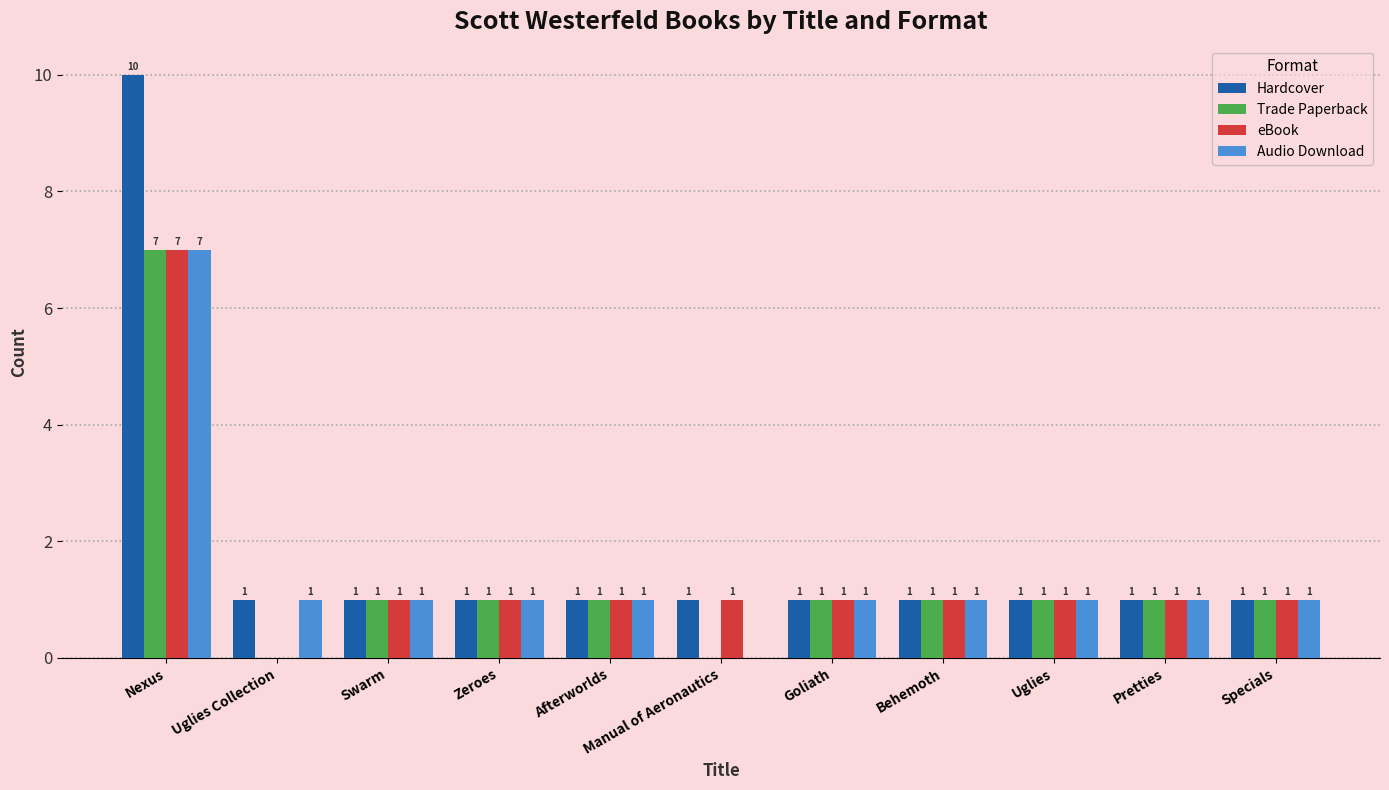

What is the highest value of the Trade Paperback series?

7